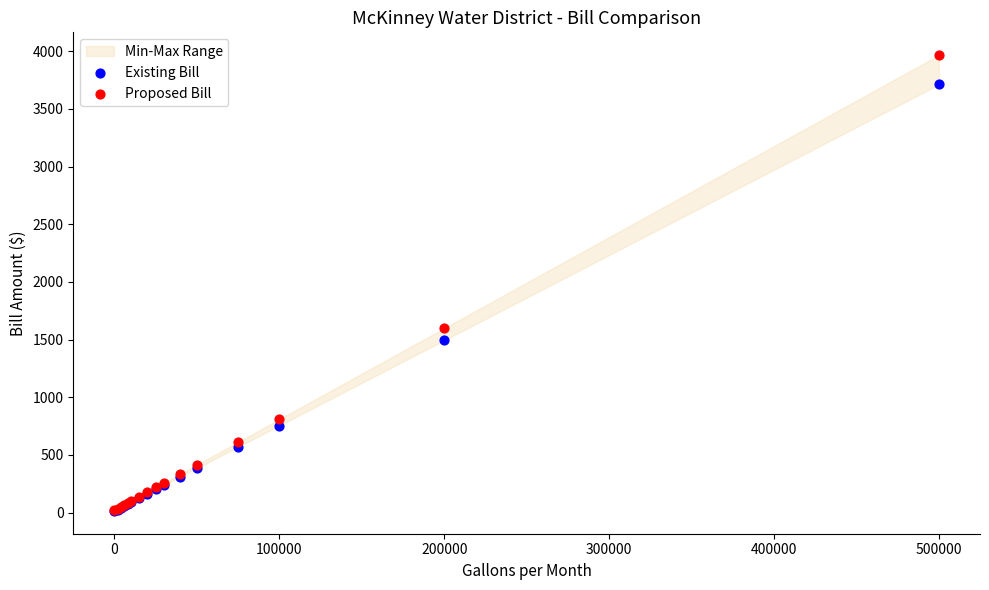

Which series has the largest Y range (max minus min)?

Proposed Bill